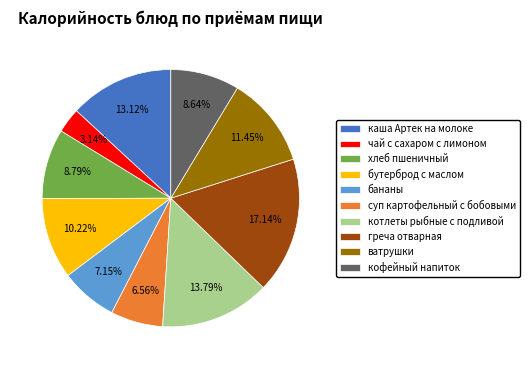

To the nearest percent, what percentage of the pie is котлеты рыбные с подливой?

14%